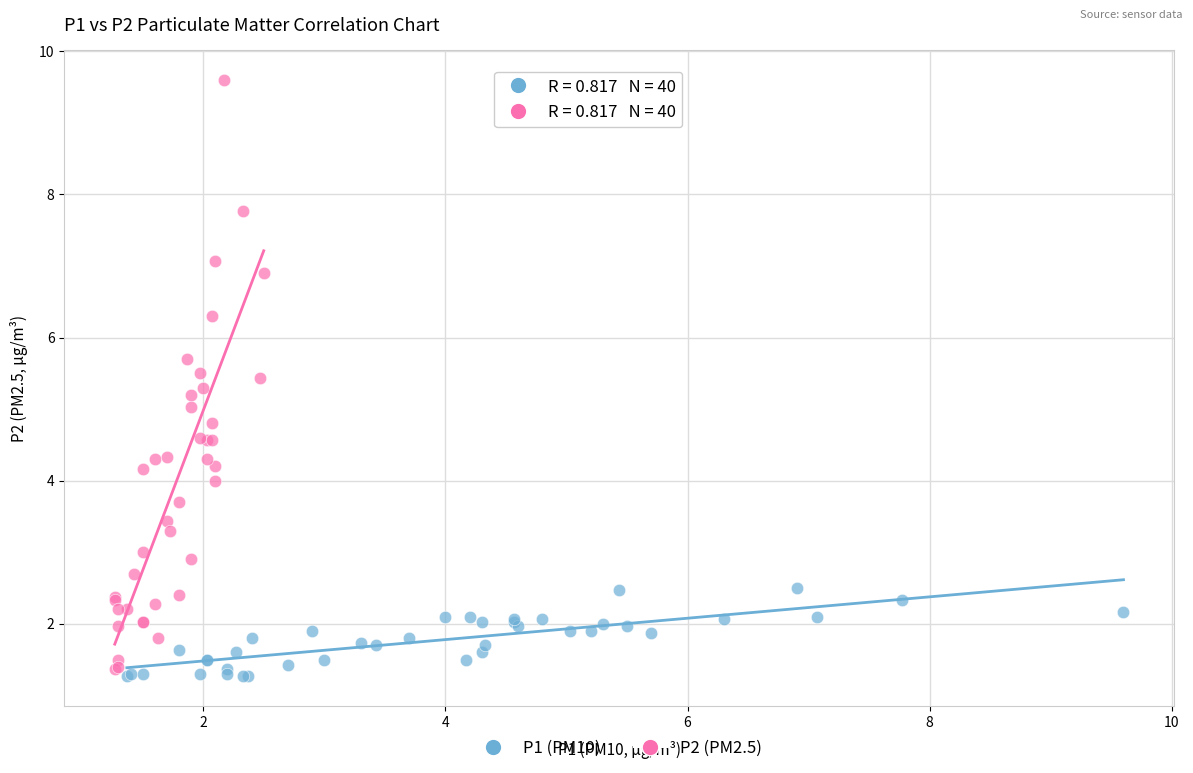

Which series has the widest spread of Y values?

P2 (PM2.5)